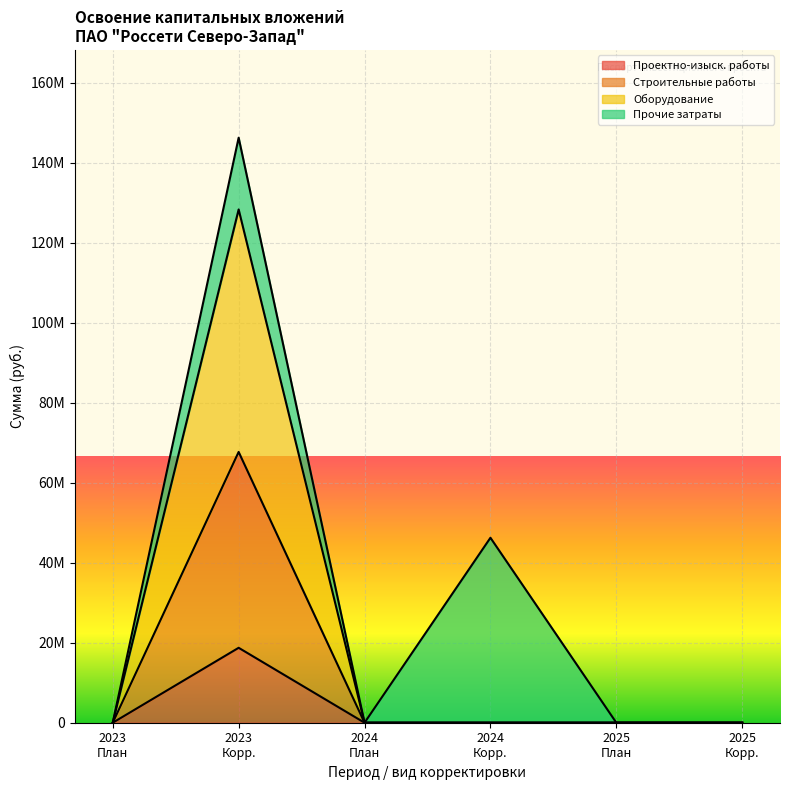

True or false: оборудование and проектно-изыскательские работы cross at least once.

False